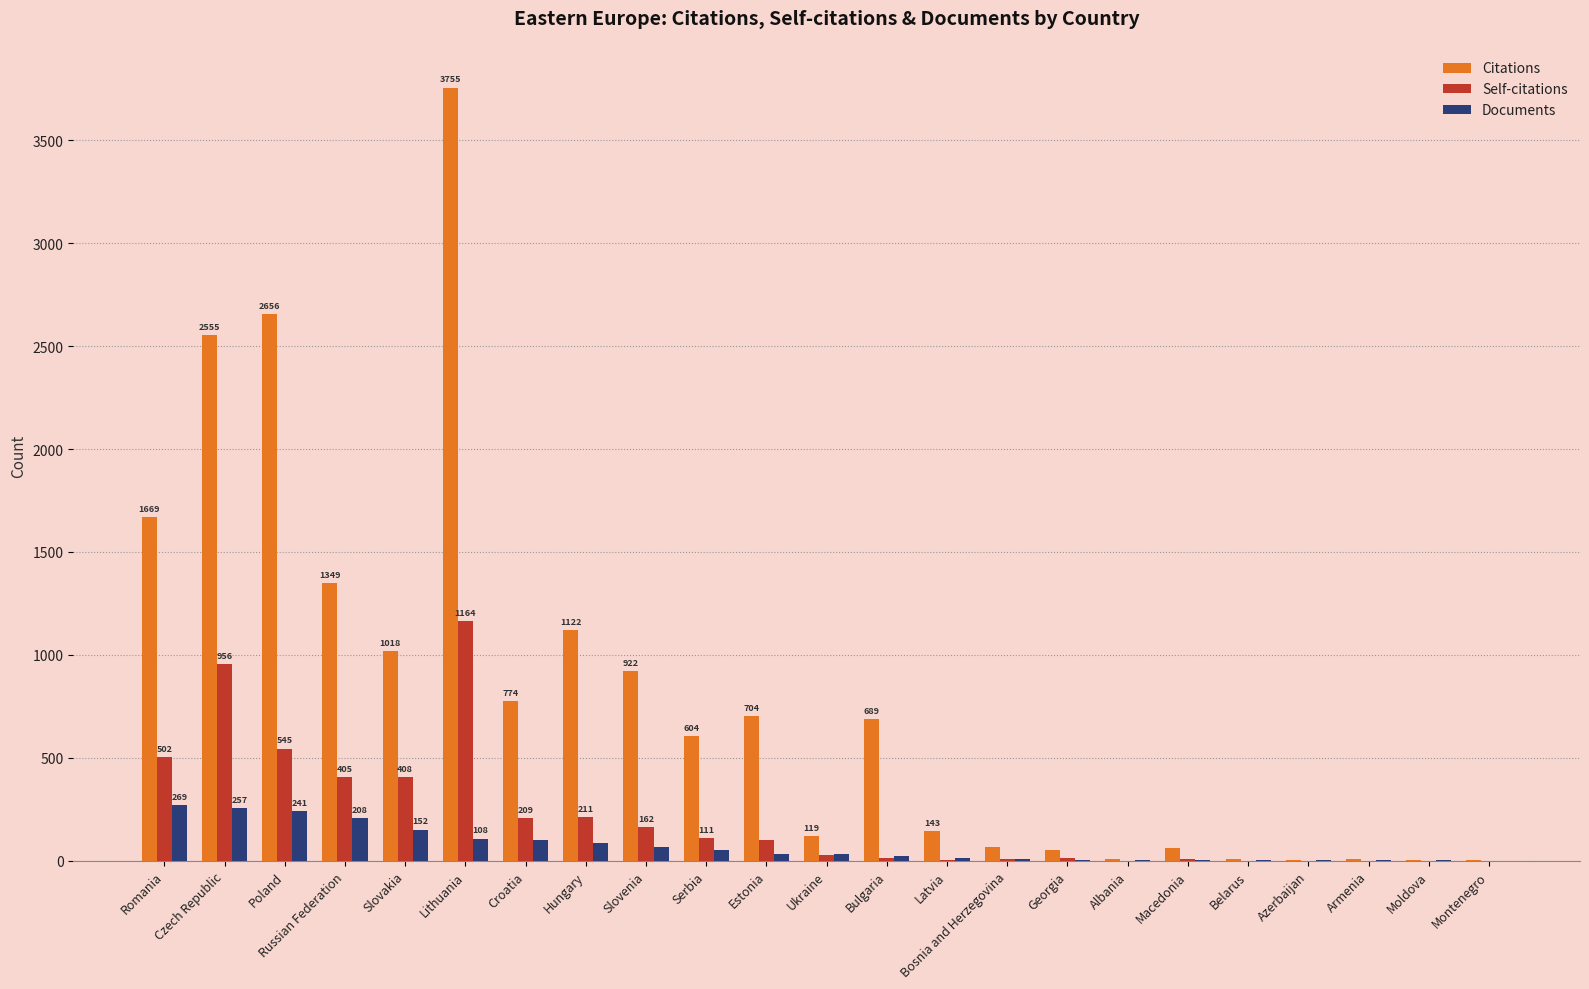

What is the maximum value shown in the chart?

3755